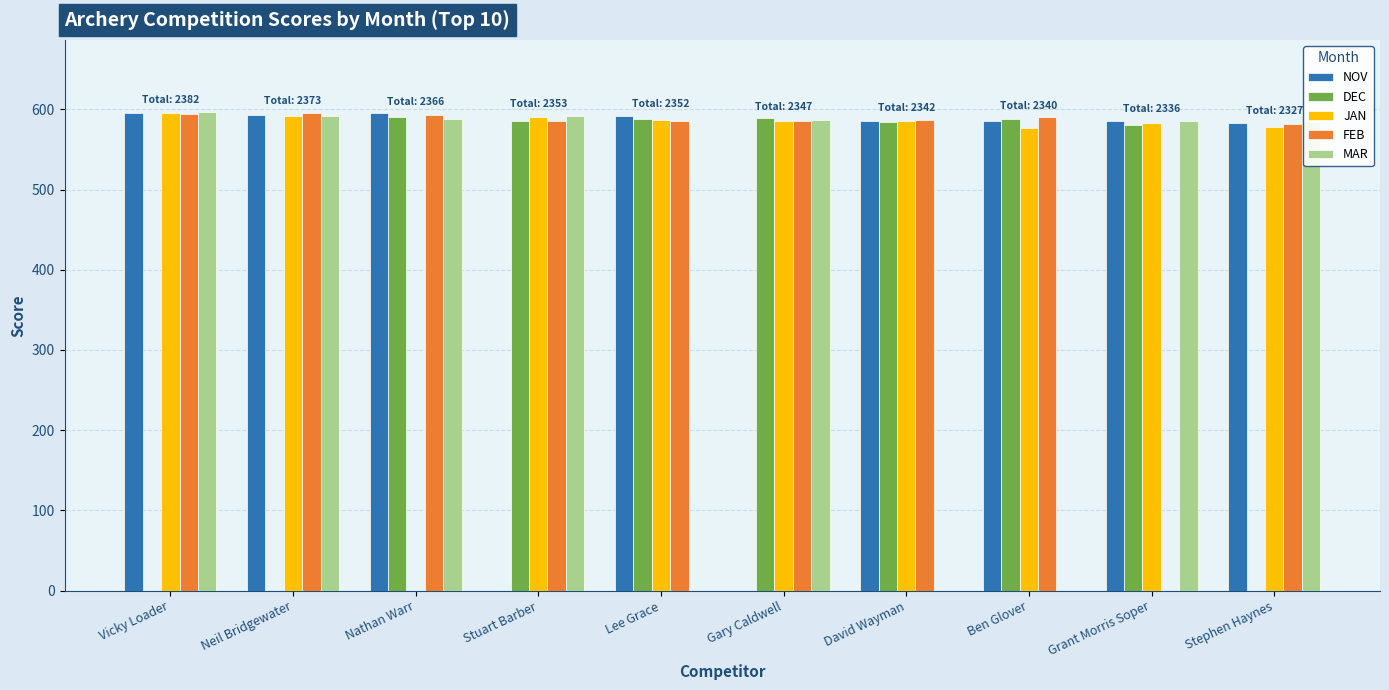

True or false: FEB has a value of 845 at David Wayman.

False